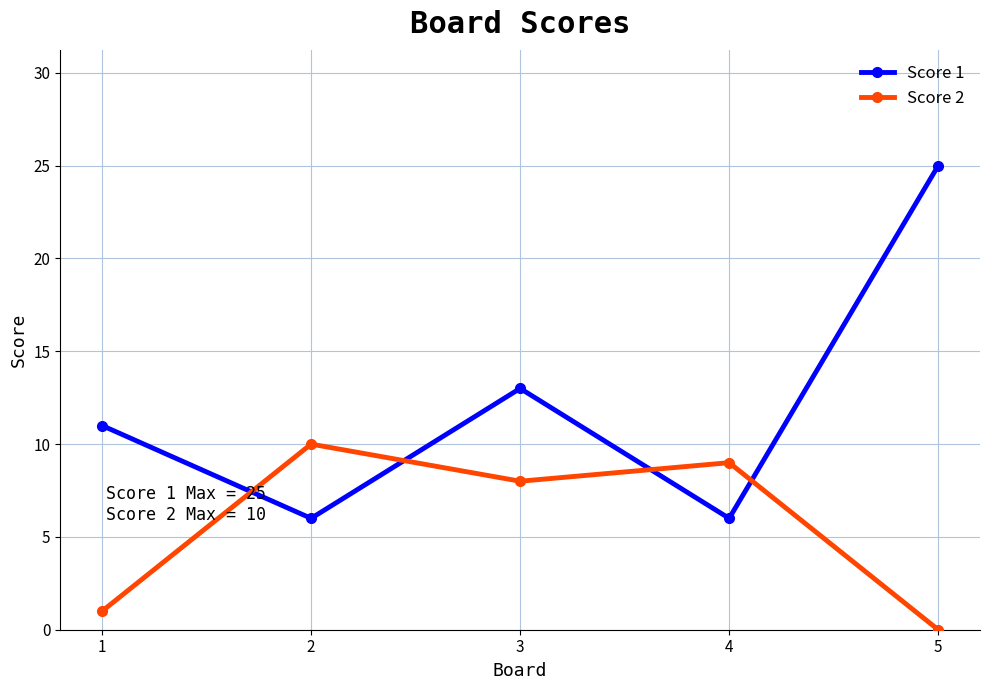

At which category does Score 2 reach its first local peak?

2